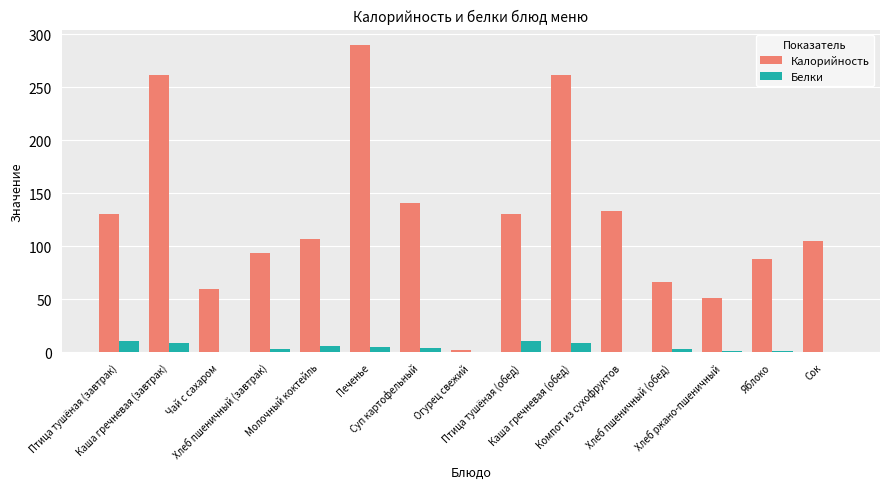

The Калорийность series shows 156.1 at Печенье. True or false?

False